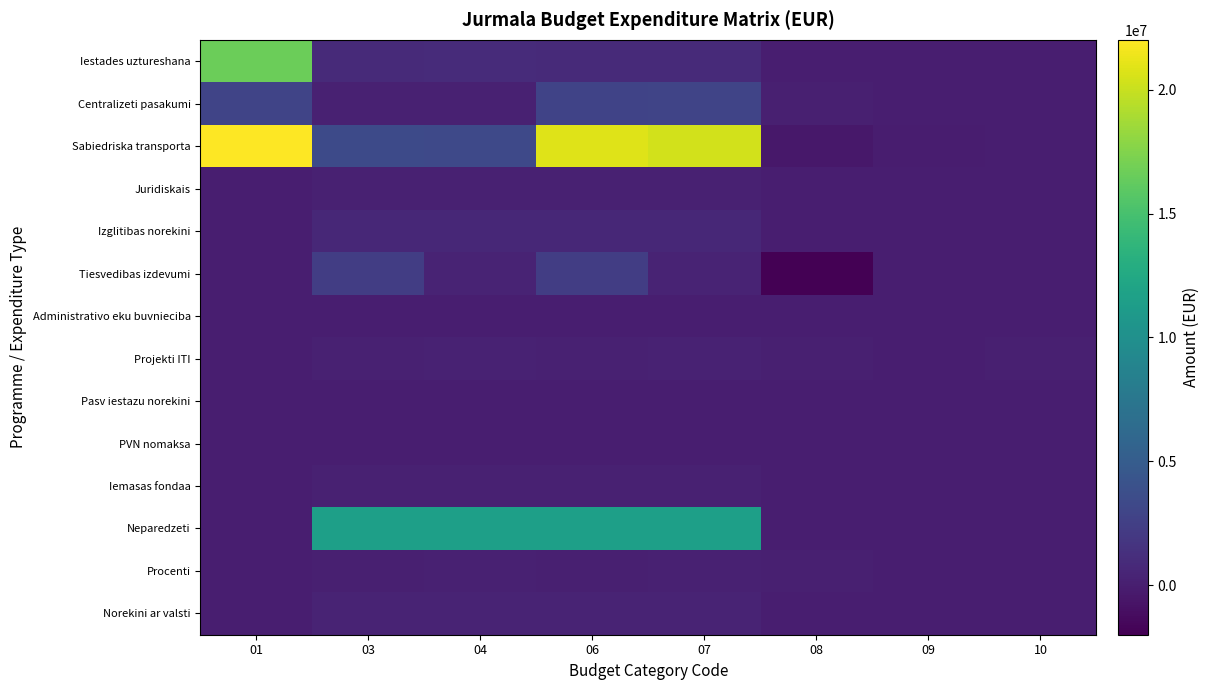

Which series has the largest range (max minus min)?

Sabiedriska transporta